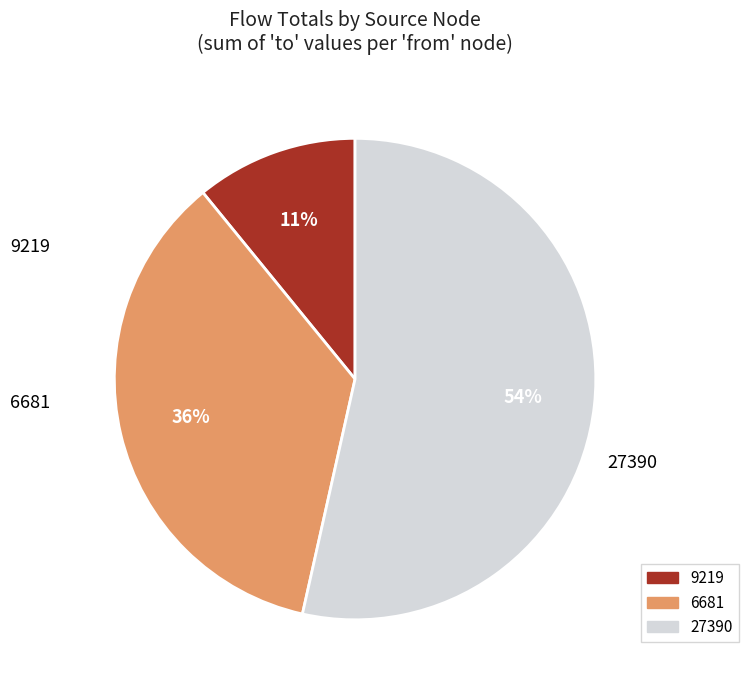

To the nearest percent, what is the difference between the largest and smallest slice percentages?

43%